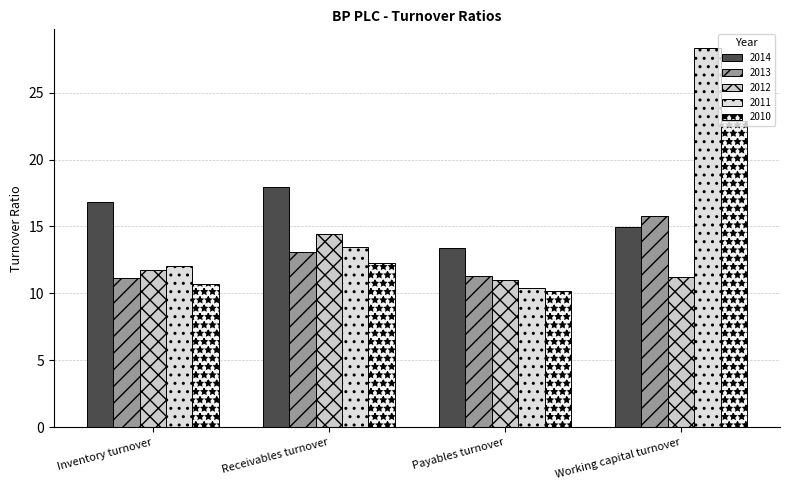

The value of 2013 at Payables turnover is 17.4. True or false?

False